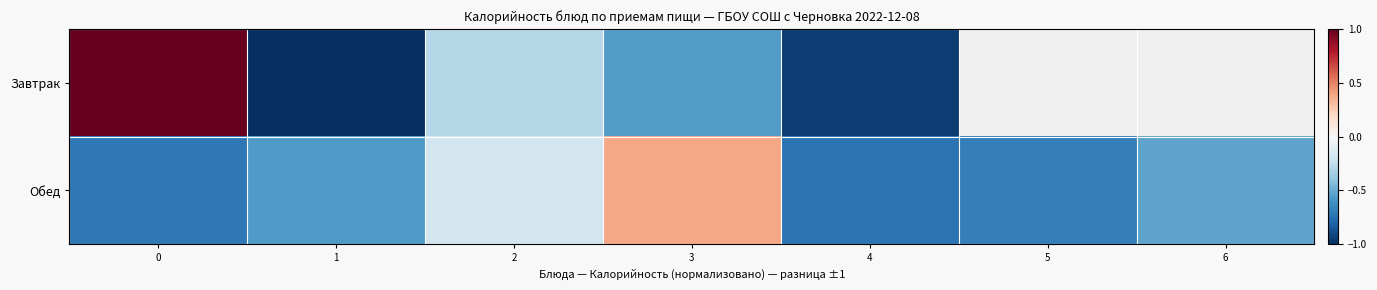

List the series in order of their overall mean, highest first.

Завтрак, Обед